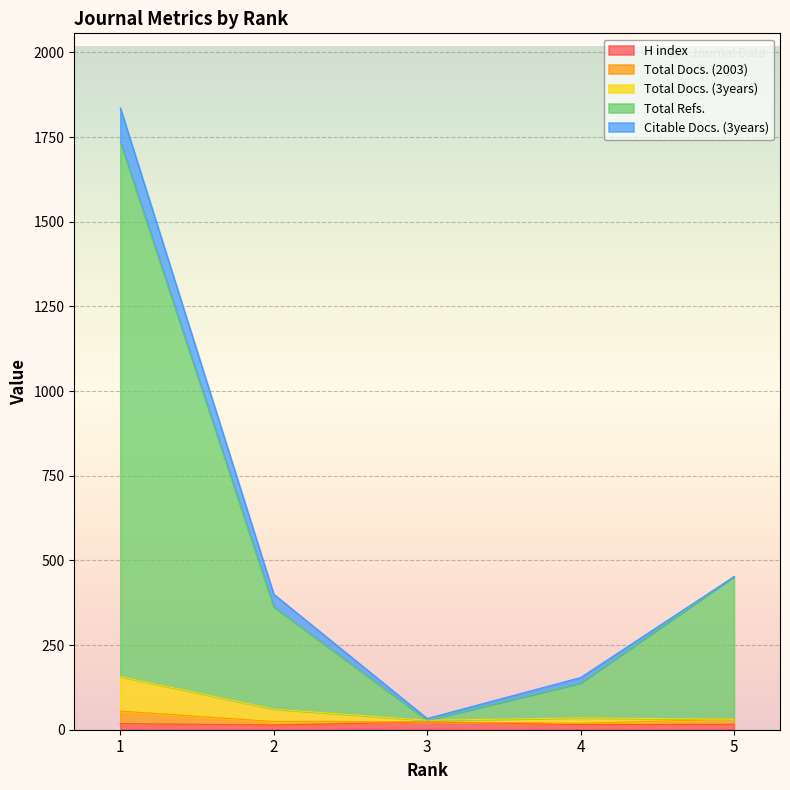

True or false: Total Docs. (3years) and Total Docs. (2003) cross at least once.

False